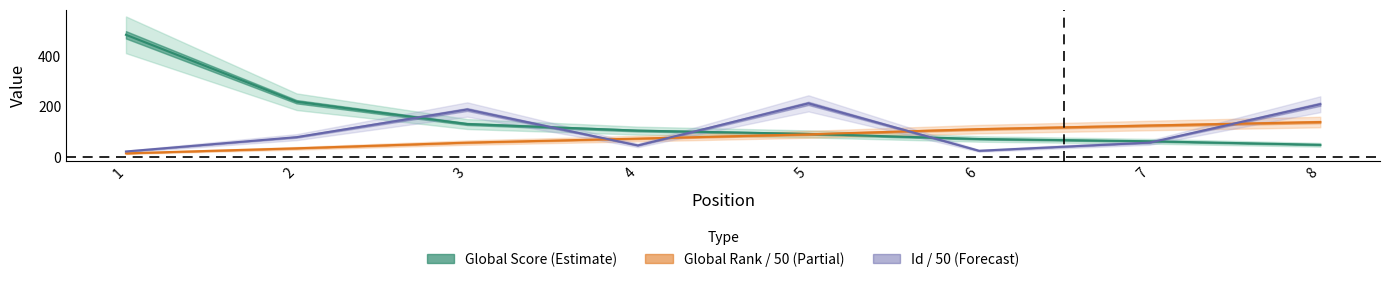

Which series ends up on top after the final intersection of Global Score (Estimate) and Id / 50 (Forecast)?

Id / 50 (Forecast)